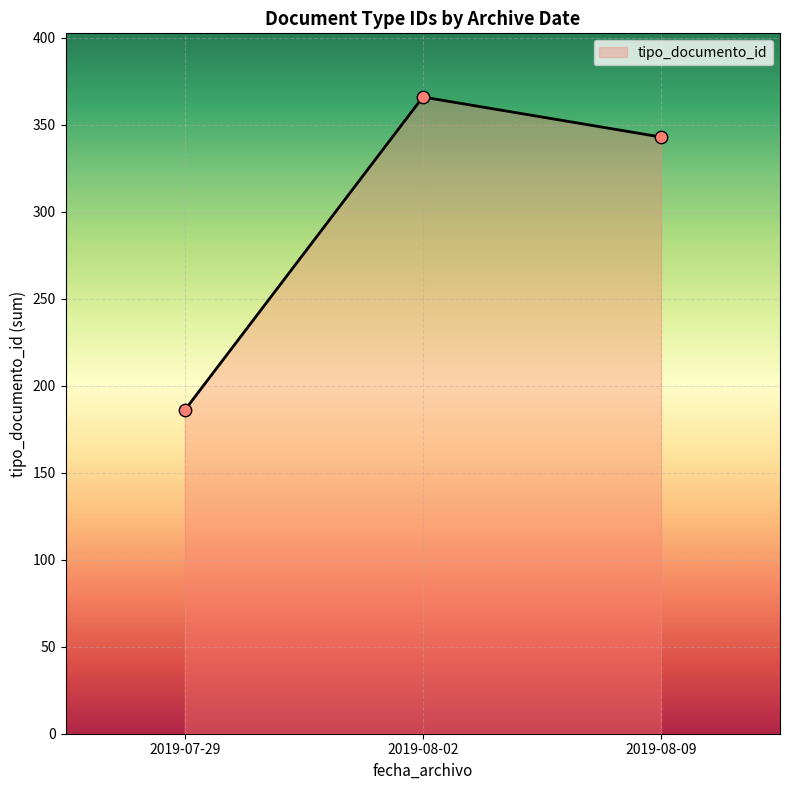

Between 2019-08-02 and 2019-08-09, which is larger?

2019-08-02